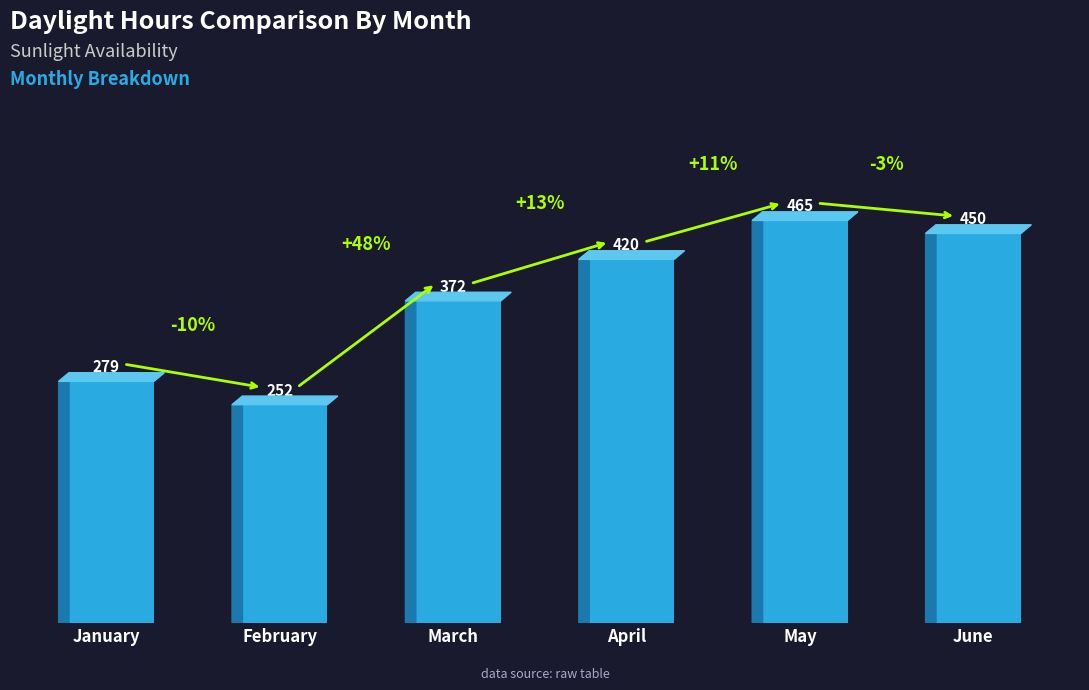

What is the value of the 2nd bar from the left?

252